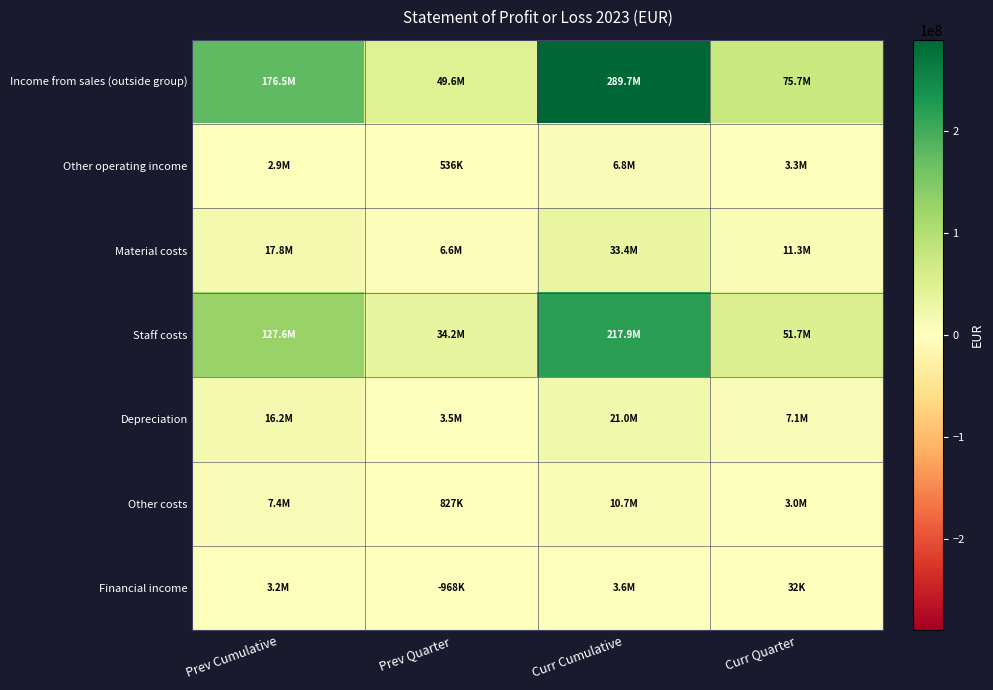

What is the maximum value shown in the chart?

289676301